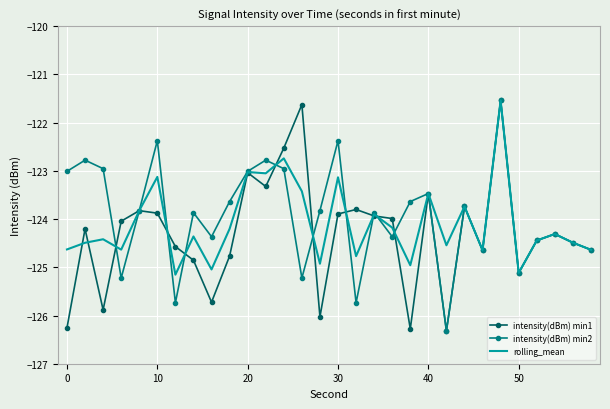

What is the maximum value for intensity(dBm) min1?

-121.5